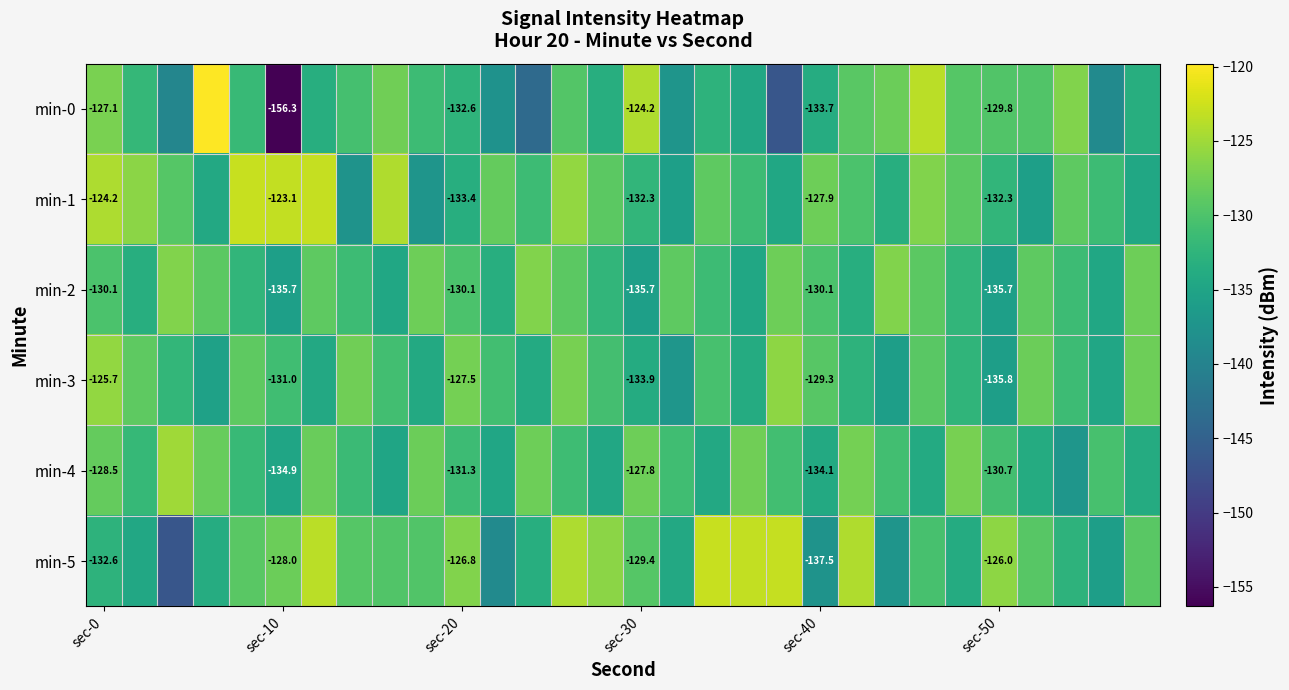

Which series has the largest range (max minus min)?

min-0